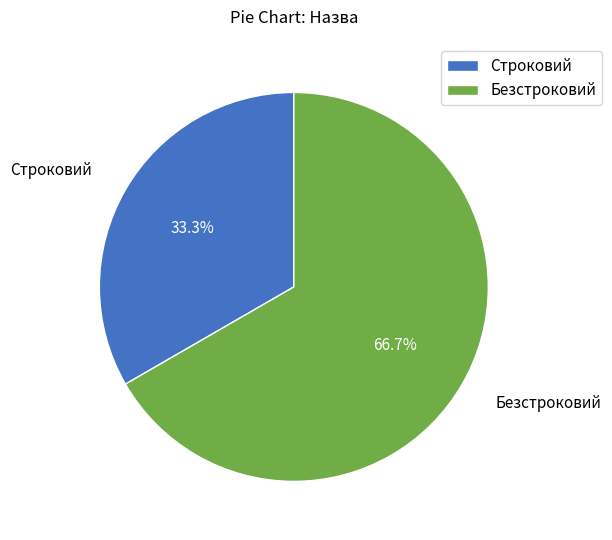

To the nearest percent, what is the difference between the Строковий and Безстроковий slice percentages?

33%